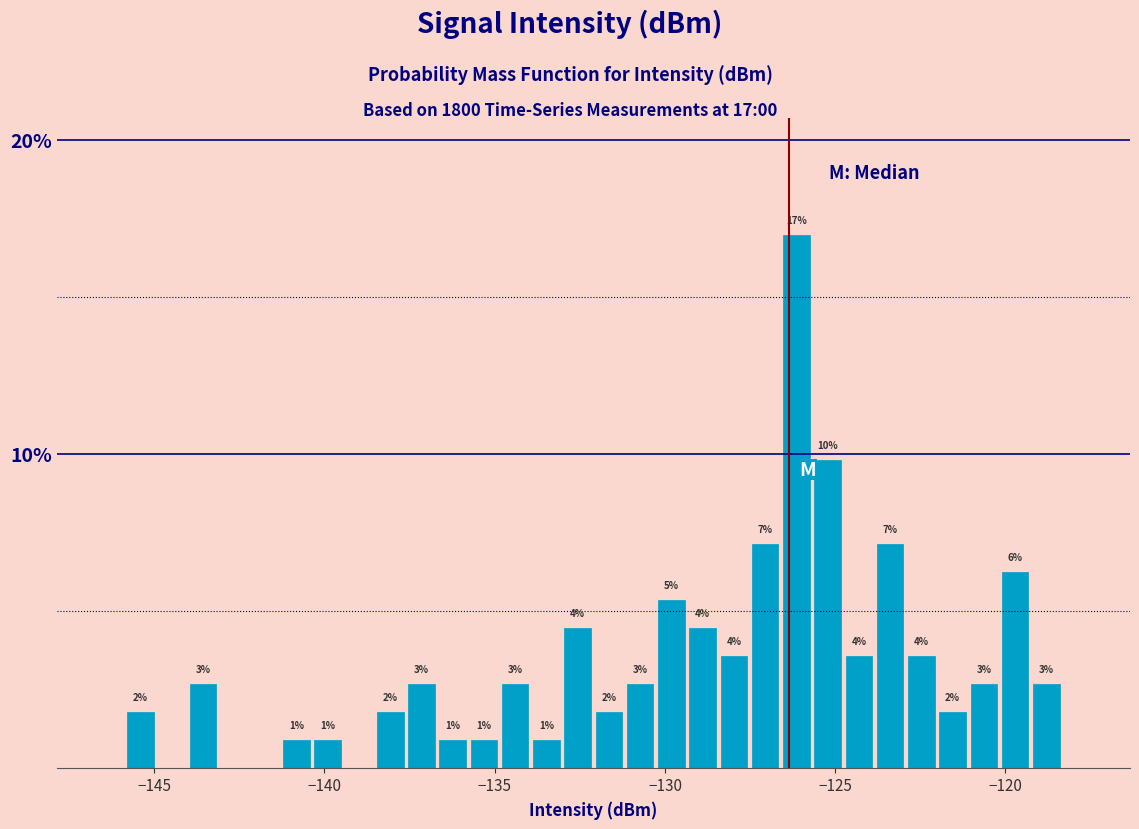

Read against the x-axis, roughly where is the centre of the tallest bar?

-126.0